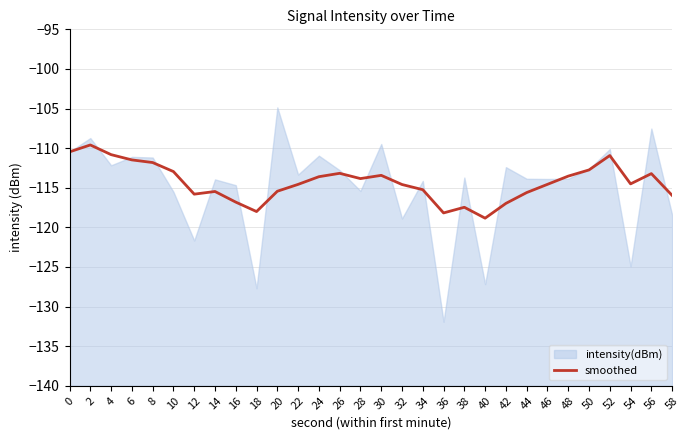

Reading left to right, what are all the values shown in this chart?

-110.5	-109.6	-110.8	-111.5	-111.8	-113.0	-115.8	-115.5	-116.8	-118.0	-115.4	-114.6	-113.6	-113.2	-113.8	-113.4	-114.6	-115.2	-118.2	-117.5	-118.8	-117.0	-115.6	-114.6	-113.5	-112.7	-110.9	-114.5	-113.2	-116.0